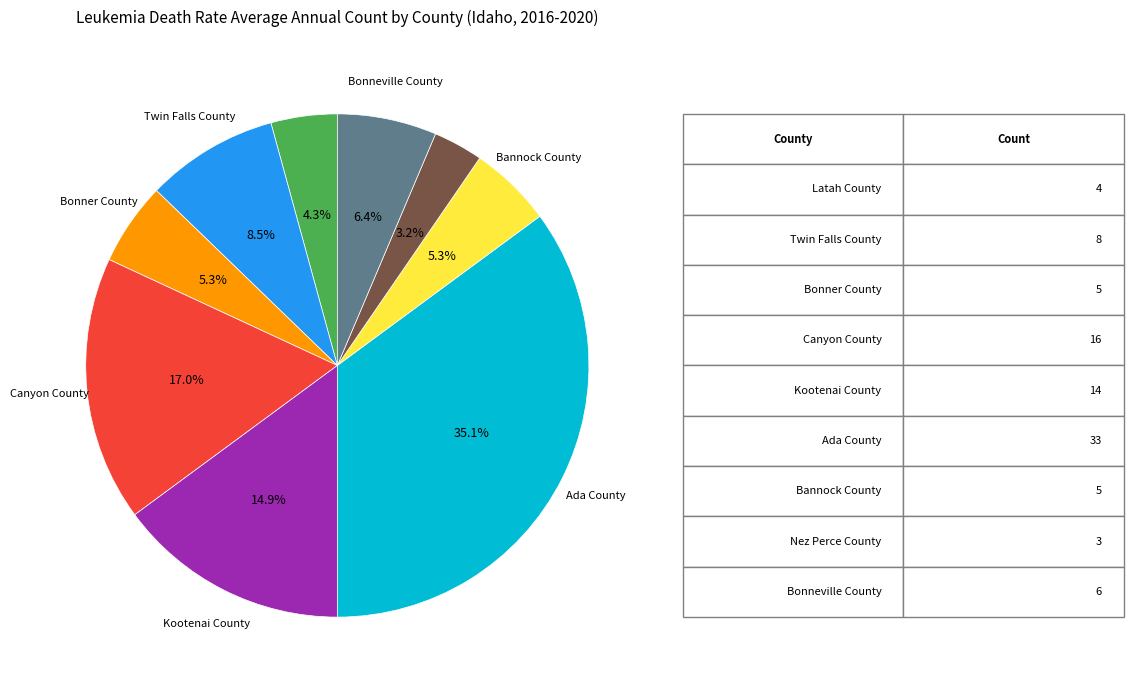

Does any single category account for the majority?

No